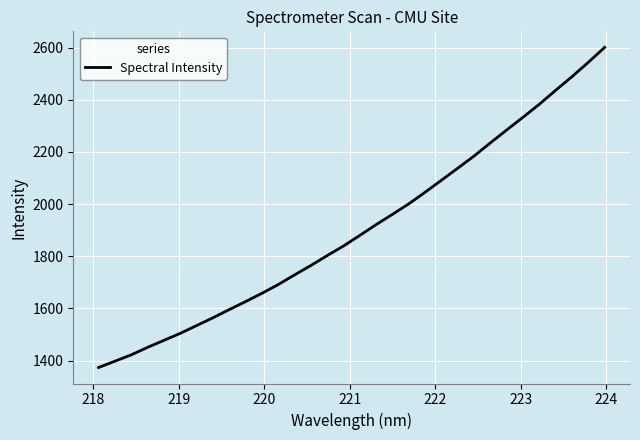

What is the smallest value displayed?

1373.3